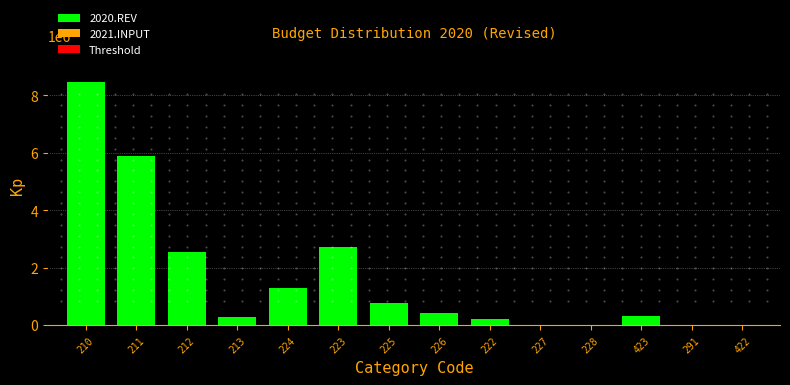

Reading left to right, extract all data points from this chart.

210=8465810	211=5907924	212=2557886	213=281044	224=1295162	223=2716615	225=779239	226=440314	222=214557	227=0	228=0	423=333657	291=0	422=0